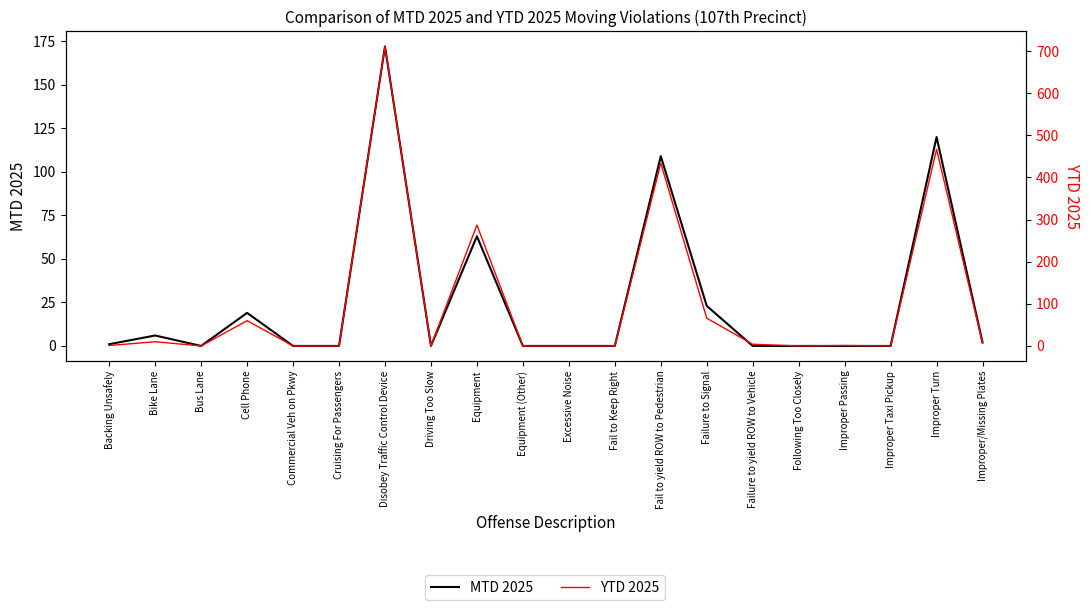

True or false: YTD 2025 and MTD 2025 cross at least once.

False